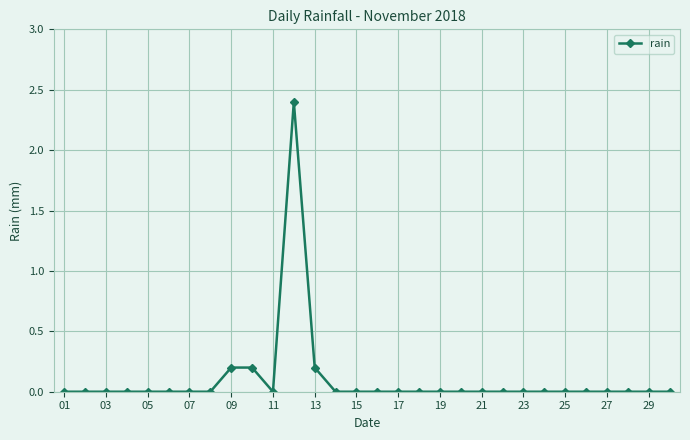

Is this an area chart (filled region under the line)?

No